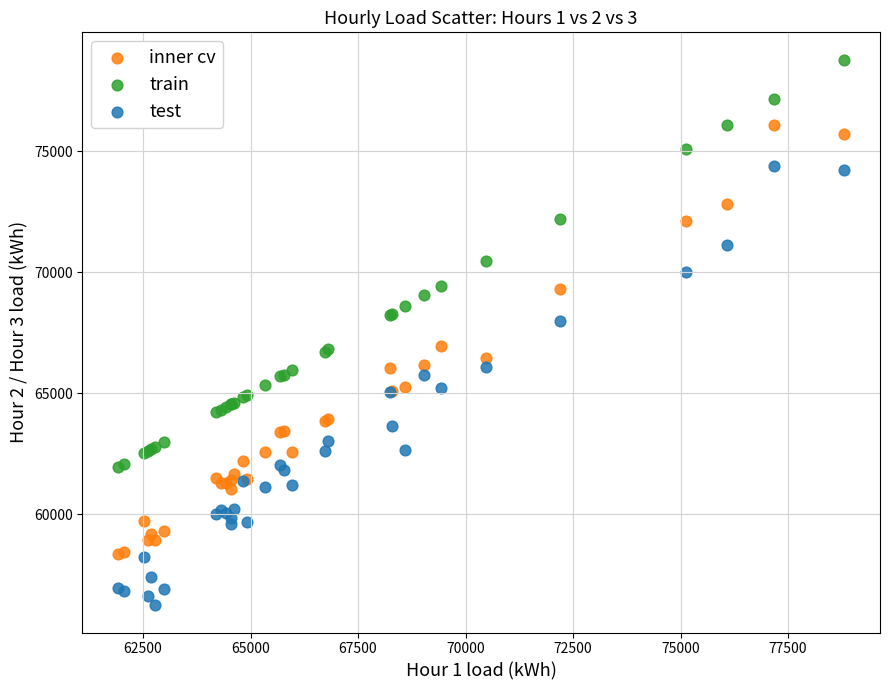

What are all the series names shown in the legend?

inner cv, train, test